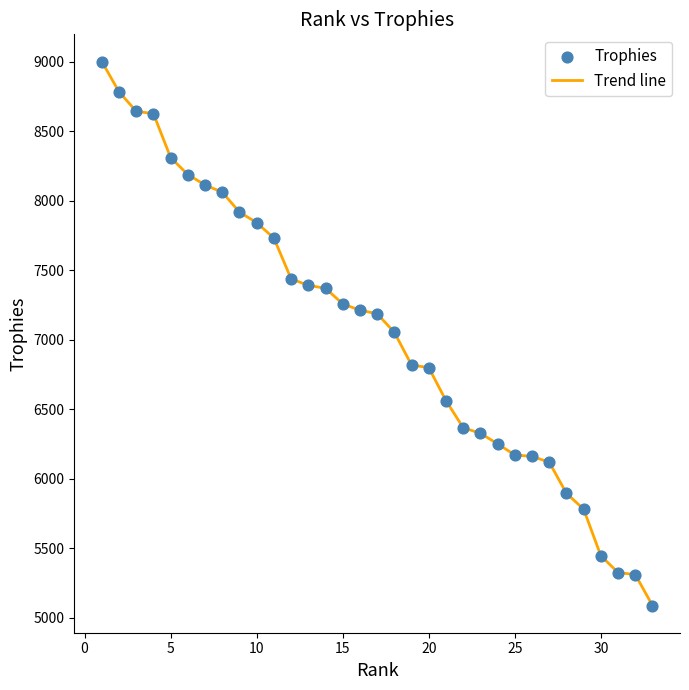

What is the smallest value displayed?

5087